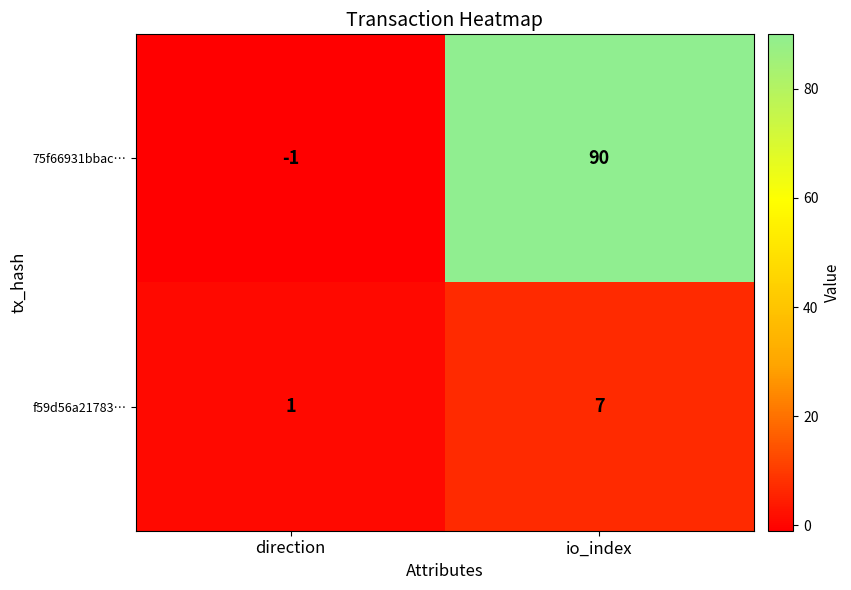

What is the smallest value displayed?

-1